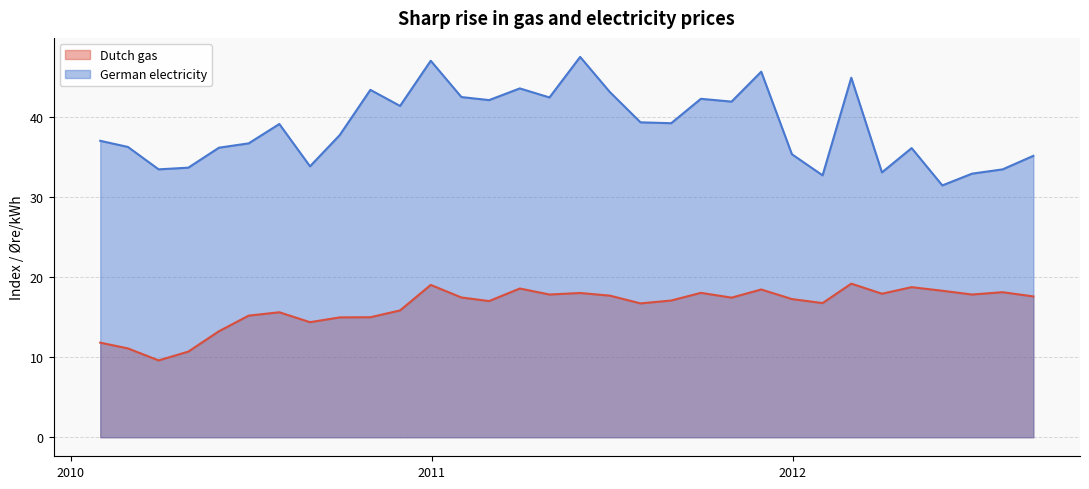

Which has a higher value, 2011-06-30 or 2011-09-30?

2011-09-30